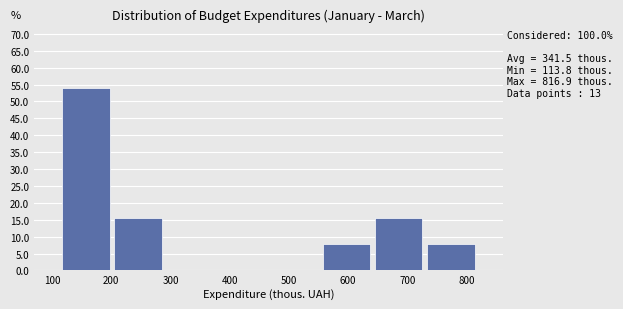

Which range on the x-axis has the tallest bar?

110 to 200